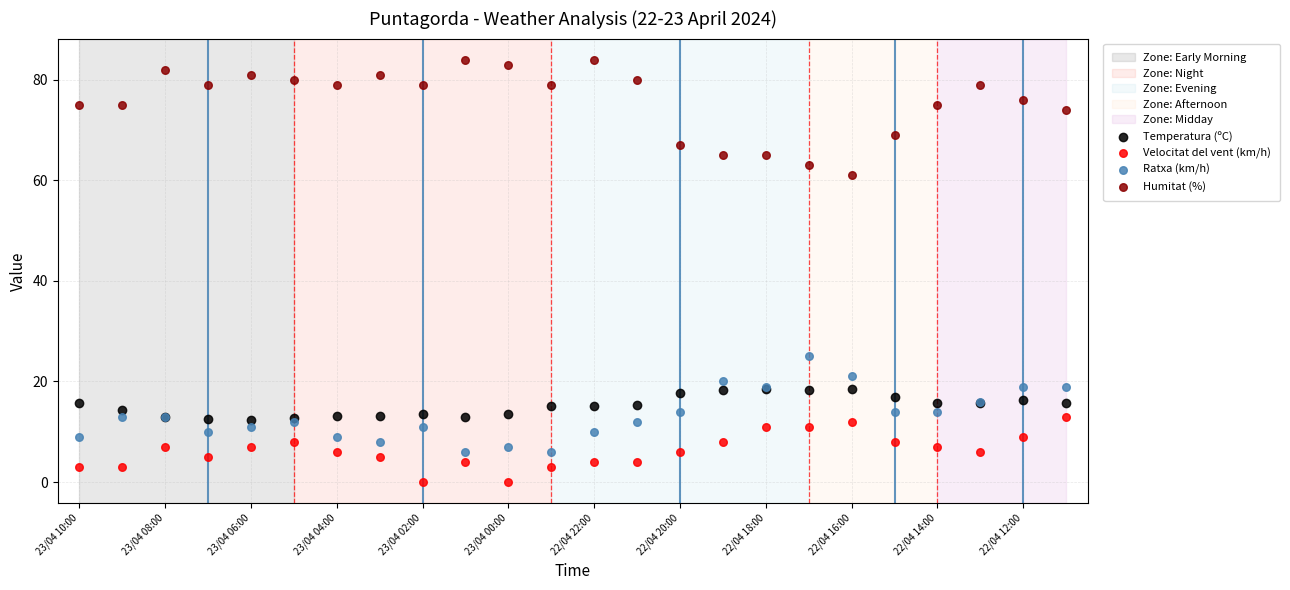

In the Humitat (%) series, what Y value is closest to 72?

74.0